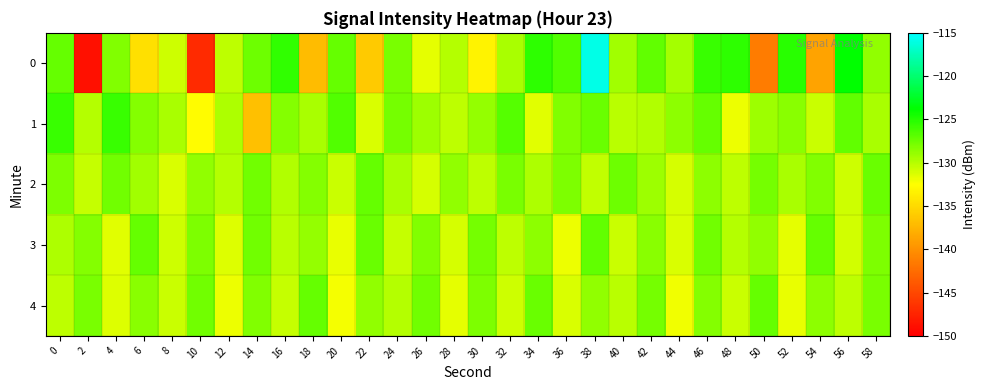

Reading left to right, extract all data points from this chart.

0: 0=-127.3	2=-148.8	4=-128.1	6=-134.7	8=-130.7	10=-147.1	12=-130.3	14=-127.5	16=-125.5	18=-137.1	20=-127.2	22=-136.1	24=-127.9	26=-131.6	28=-129.9	30=-133.2	32=-129.5	34=-125.3	36=-126.6	38=-115.9	40=-129.3	42=-127.1	44=-129.4	46=-125.7	48=-125.3	50=-141.5	52=-125.2	54=-138.7	56=-123.8	58=-128.7
1: 0=-125.7	2=-129.9	4=-125.7	6=-128.4	8=-129.6	10=-132.7	12=-129.7	14=-136.8	16=-128.3	18=-129.5	20=-126.5	22=-131.2	24=-127.8	26=-129.1	28=-130.3	30=-128.9	32=-126.7	34=-131.5	36=-128.2	38=-127.4	40=-130.1	42=-129.8	44=-128.6	46=-127.3	48=-131.9	50=-129.2	52=-128.4	54=-130.7	56=-127.1	58=-129.6
2: 0=-128.1	2=-130.5	4=-127.6	6=-129.3	8=-131.2	10=-128.8	12=-130.0	14=-127.7	16=-129.9	18=-128.3	20=-130.6	22=-127.2	24=-129.5	26=-131.1	28=-128.7	30=-130.2	32=-127.9	34=-129.7	36=-128.1	38=-130.4	40=-127.5	42=-129.2	44=-131.0	46=-128.6	48=-130.3	50=-127.8	52=-129.6	54=-128.2	56=-130.8	58=-127.4
3: 0=-129.7	2=-128.3	4=-131.5	6=-127.2	8=-130.8	10=-128.1	12=-131.3	14=-127.6	16=-130.1	18=-128.9	20=-131.7	22=-127.4	24=-130.5	26=-128.2	28=-131.1	30=-127.8	32=-130.3	34=-128.6	36=-131.9	38=-127.1	40=-130.7	42=-128.4	44=-131.2	46=-127.7	48=-130.0	50=-128.8	52=-131.6	54=-127.3	56=-130.9	58=-128.0
4: 0=-130.2	2=-127.9	4=-131.4	6=-128.5	8=-130.7	10=-127.6	12=-131.9	14=-128.2	16=-130.5	18=-127.3	20=-132.1	22=-128.8	24=-130.0	26=-127.7	28=-131.6	30=-128.1	32=-130.8	34=-127.4	36=-131.2	38=-128.7	40=-130.1	42=-127.8	44=-132.0	46=-128.3	48=-130.6	50=-127.2	52=-131.8	54=-128.6	56=-130.3	58=-127.9